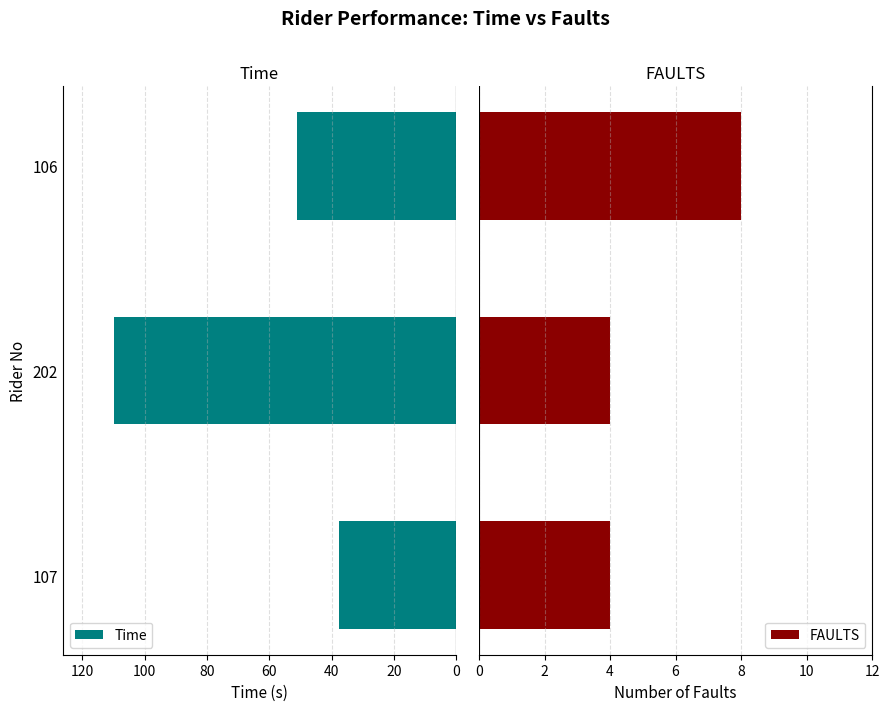

What is the sum of all FAULTS values?

16